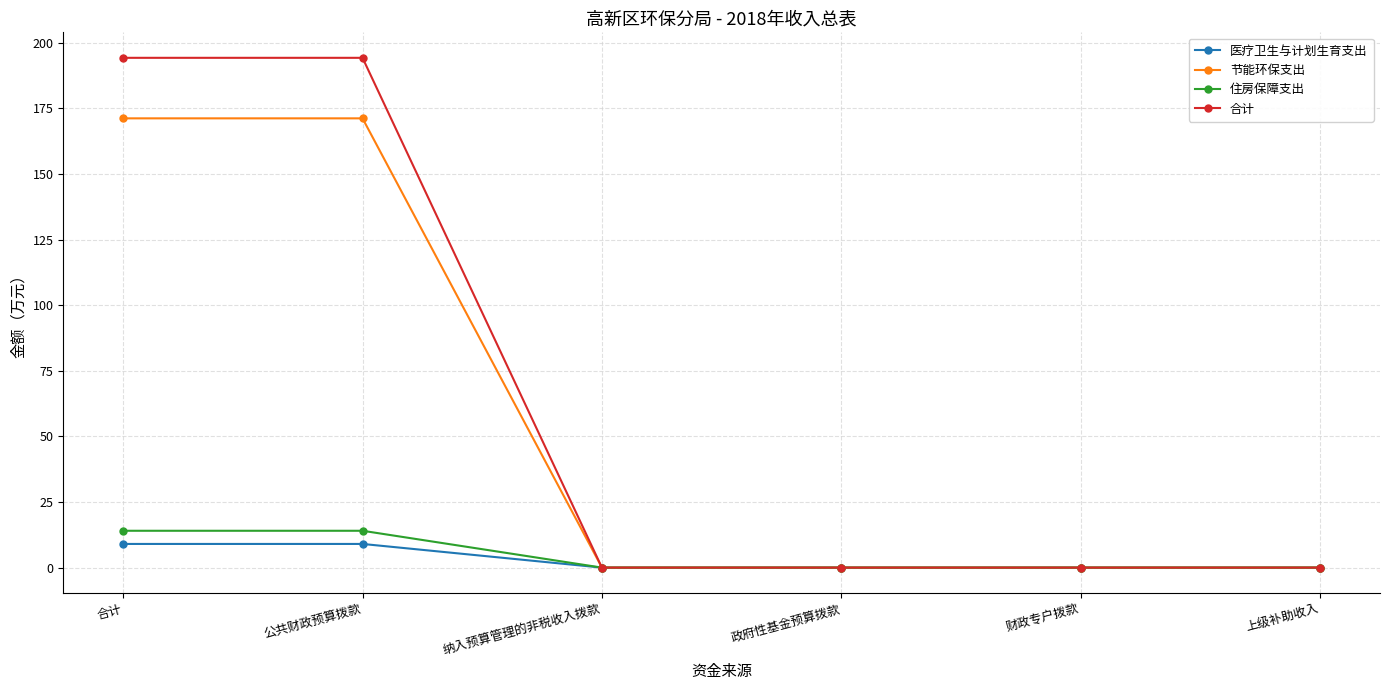

What is the label of the 4th point from the left?

政府性基金预算拨款